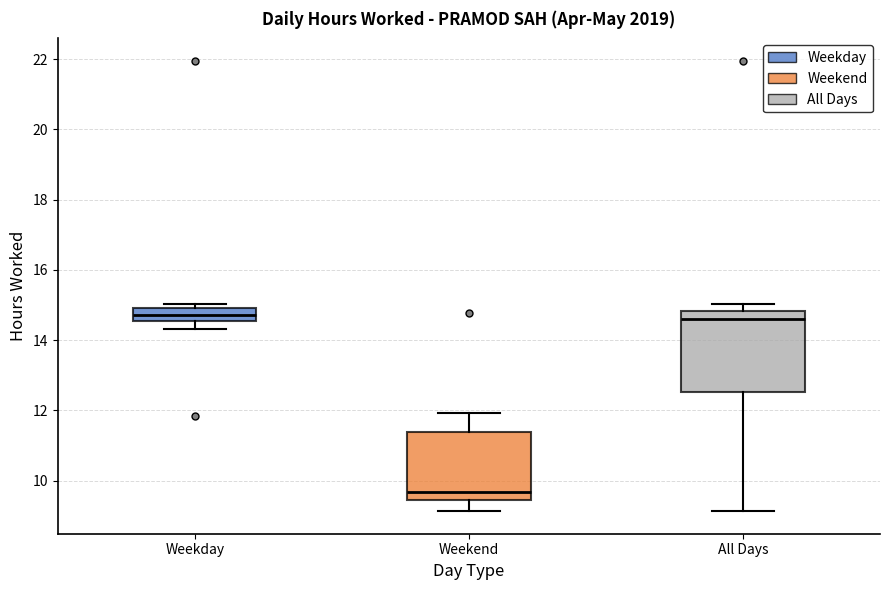

Reading left to right, read every box against the y-axis: the position of its median line, the range the box covers, and the ends of its whiskers. The values are not printed on the chart, so give them approximately, as read against the axis.

Weekday: median 14.8, box 14.6 to 15.0, whiskers 14.4 to 15.0 (just above the box's upper edge)
Weekend: median 9.6, box 9.4 to 11.4, whiskers 9.2 to 12.0
All Days: median 14.6, box 12.6 to 14.8, whiskers 9.2 to 15.0